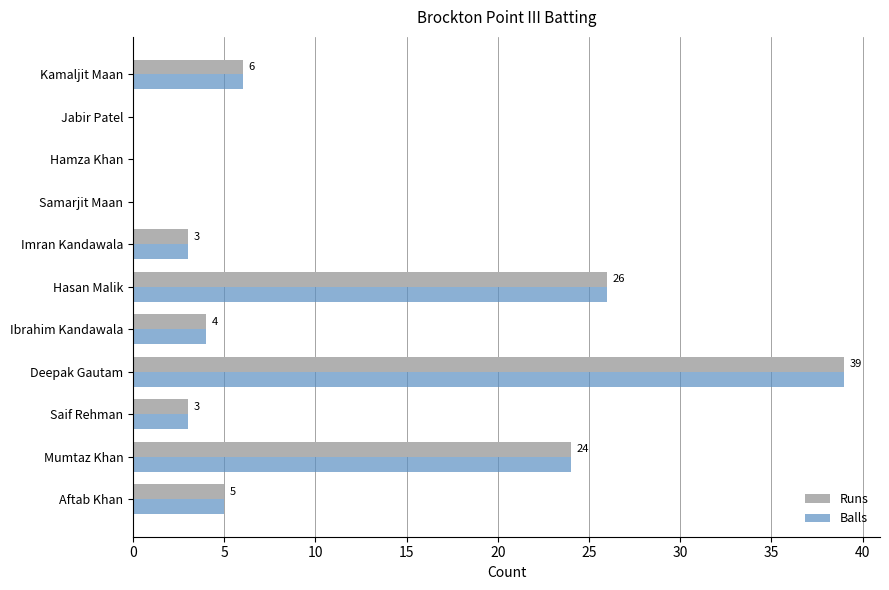

Count the number of data series in this chart.

2